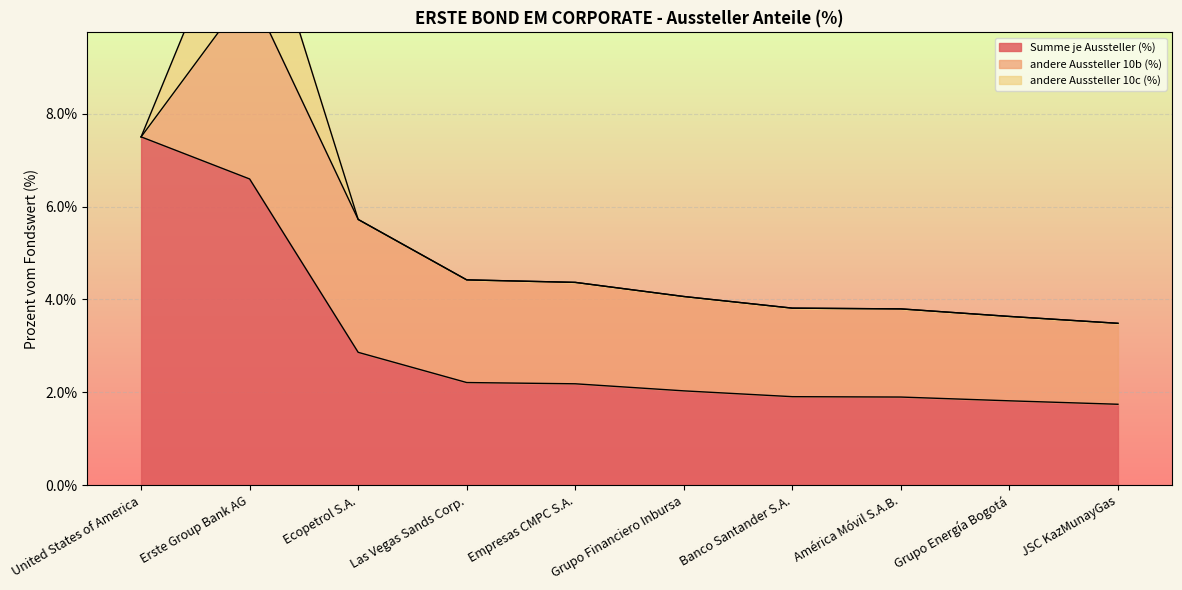

What is the difference between the Summe je Aussteller (%) values at Erste Group Bank AG and Las Vegas Sands Corp.?

4.4